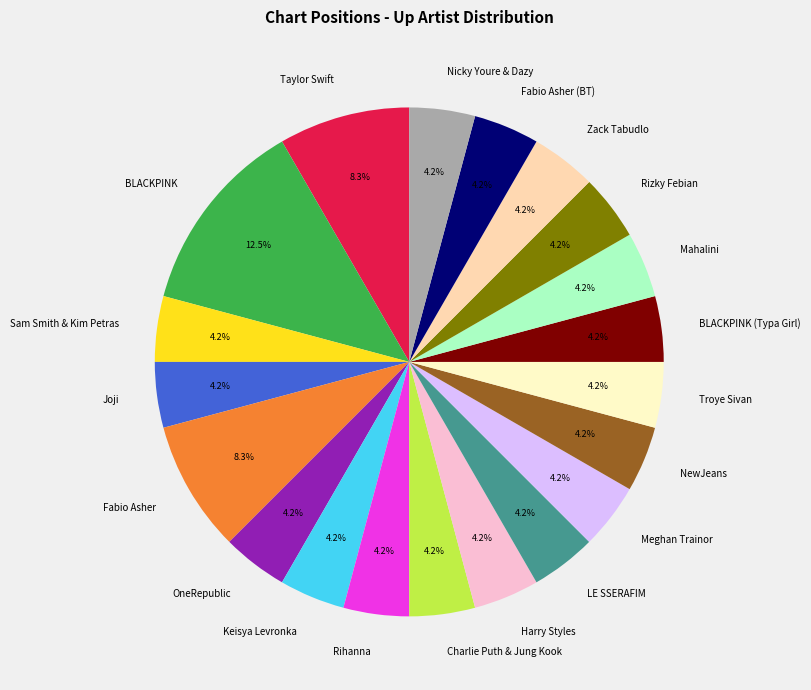

Combined, do Rihanna and Keisya Levronka account for over 50%?

No